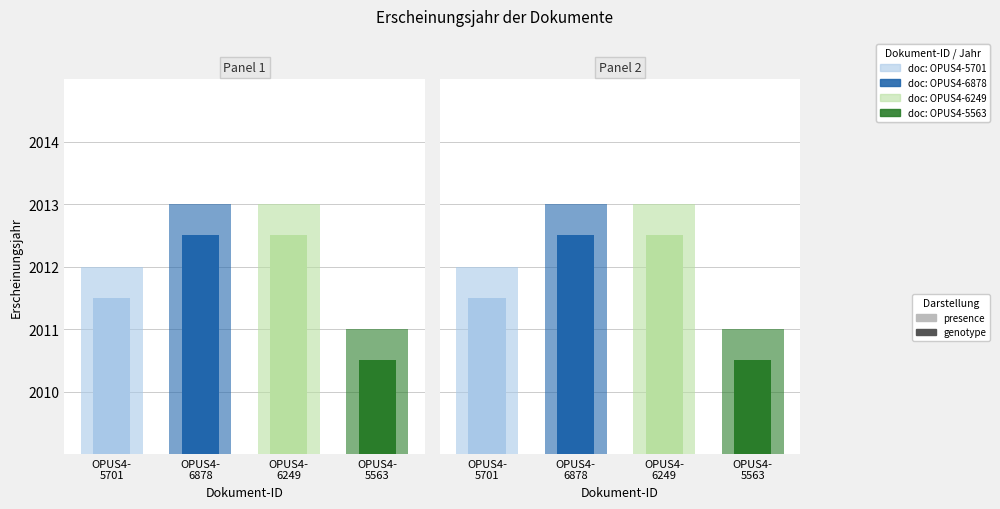

Does the chart contain stacked bars?

No